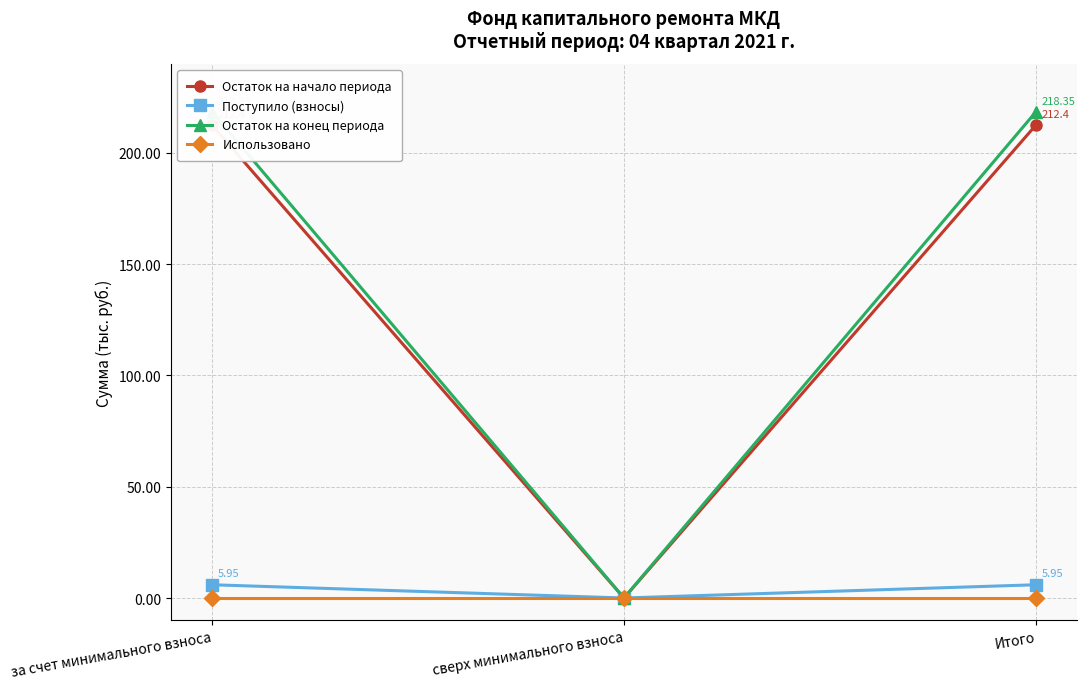

How many data points in Остаток на конец периода are less than 218?

1